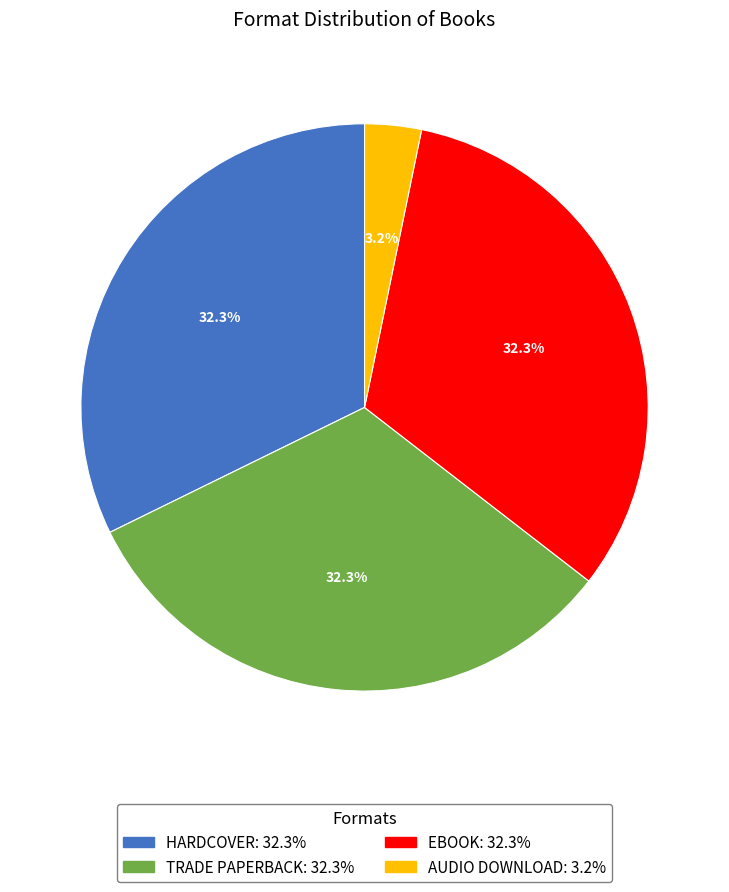

Does any single category account for the majority?

No